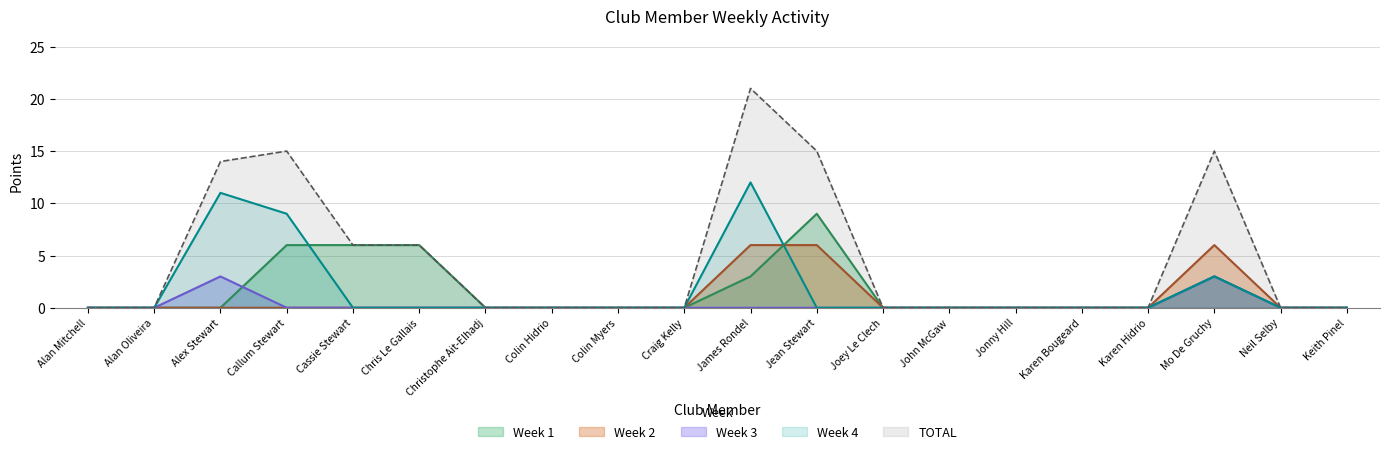

Which series has the largest total across all categories?

TOTAL